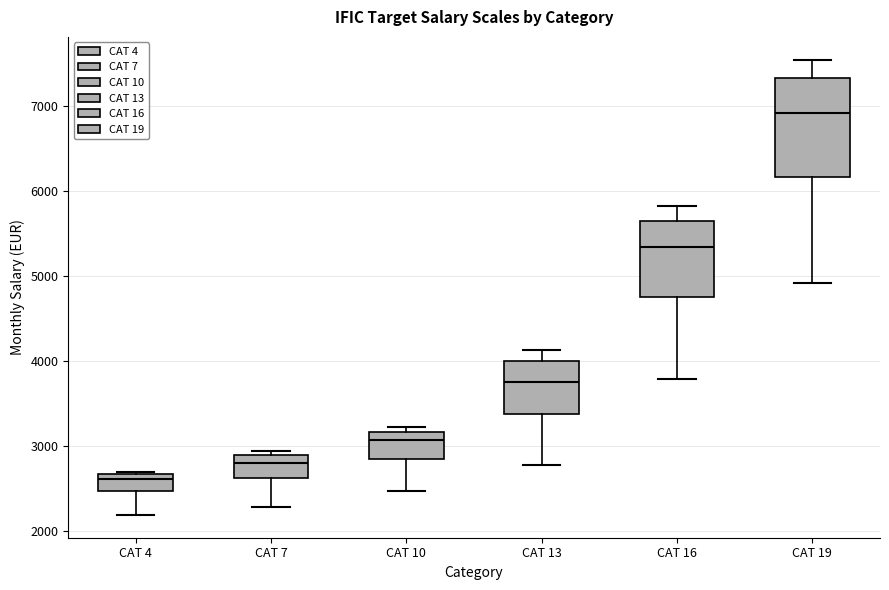

Which box has the lowest median line?

CAT 4